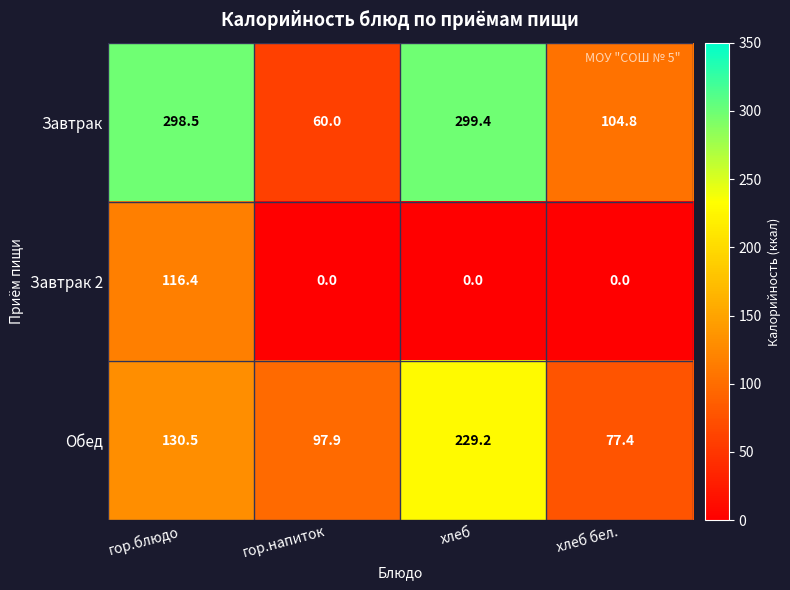

True or false: Обед has a value of 173.8 at гор.блюдо.

False